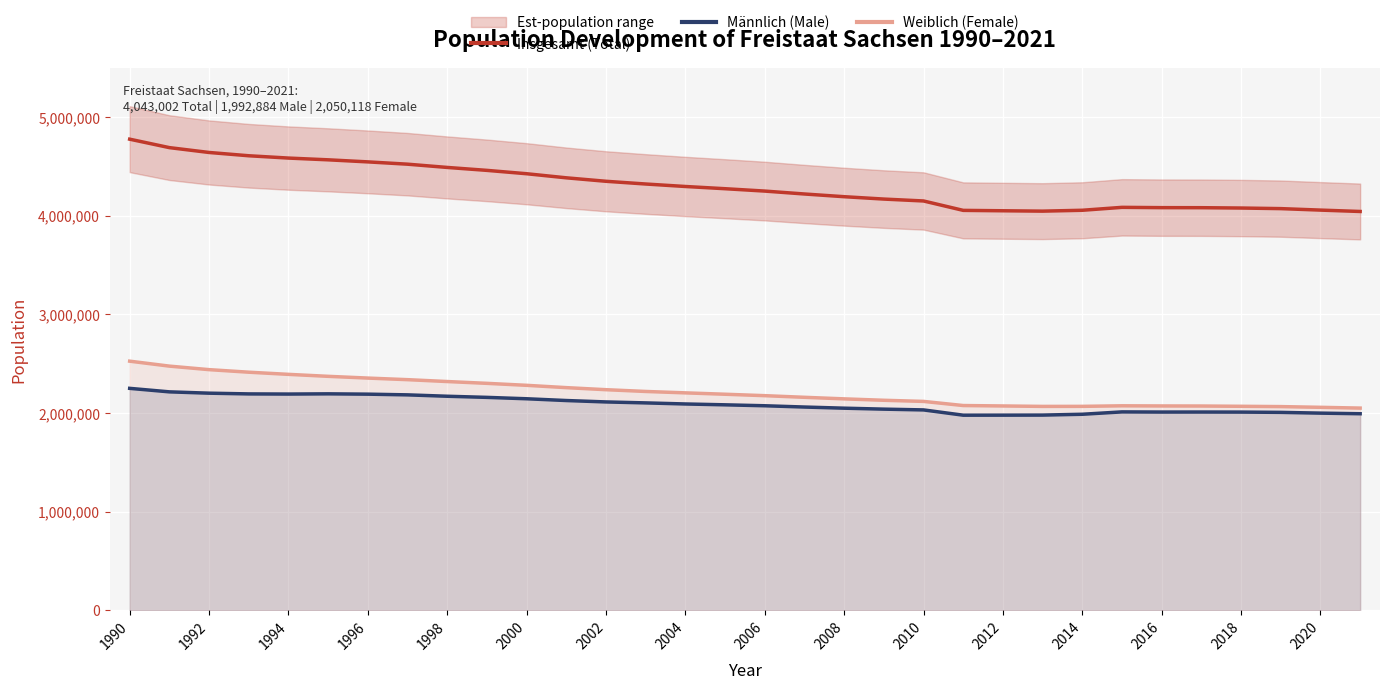

True or false: Insgesamt (Total) and Männlich (Male) intersect in this chart.

False